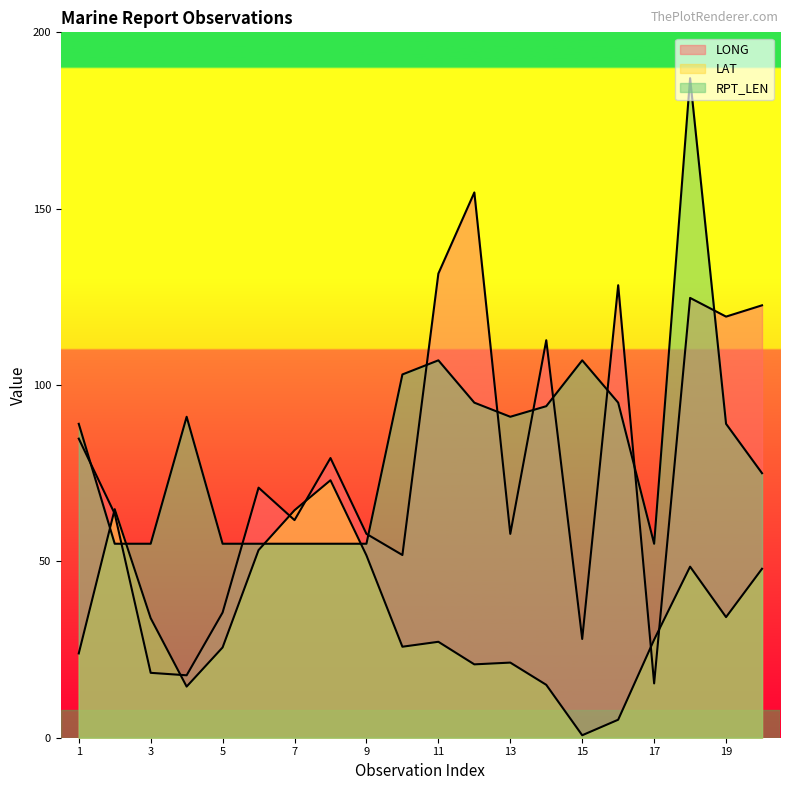

At how many categories does at least one series exceed 154?

2